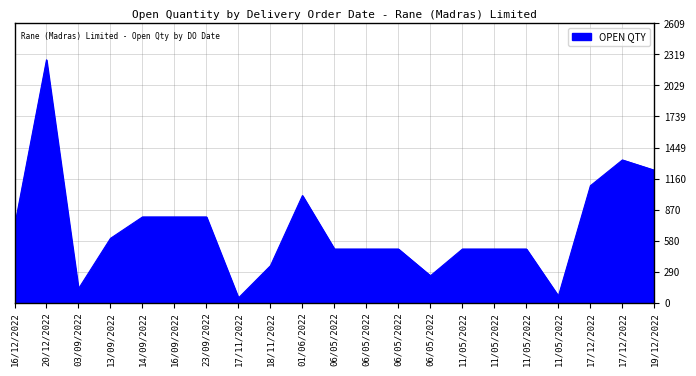

How many lines are shown in the chart?

1